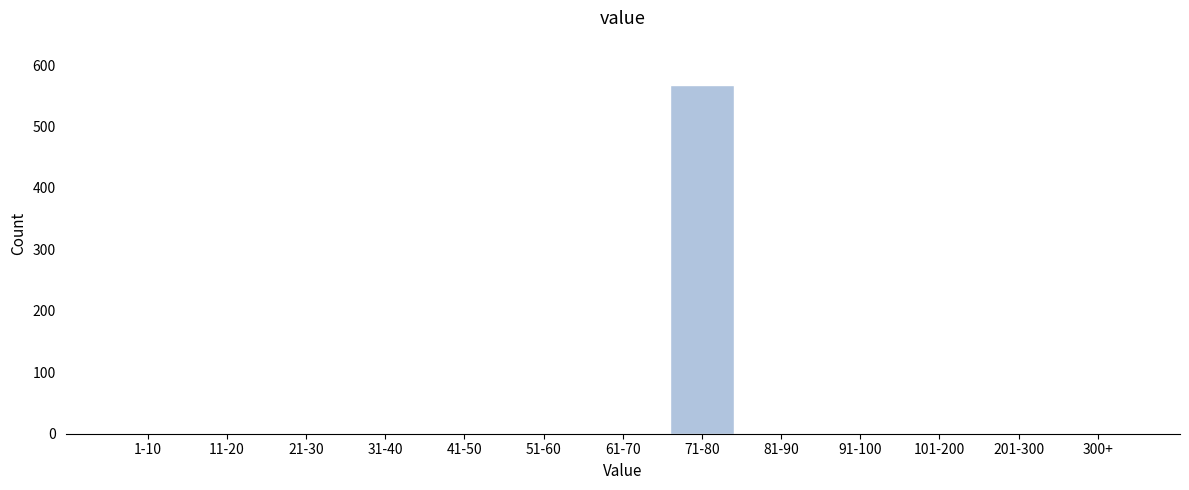

Reading left to right, transcribe all the data shown in this chart.

1-10=0	11-20=0	21-30=0	31-40=0	41-50=0	51-60=0	61-70=0	71-80=568	81-90=0	91-100=0	101-200=0	201-300=0	300+=0